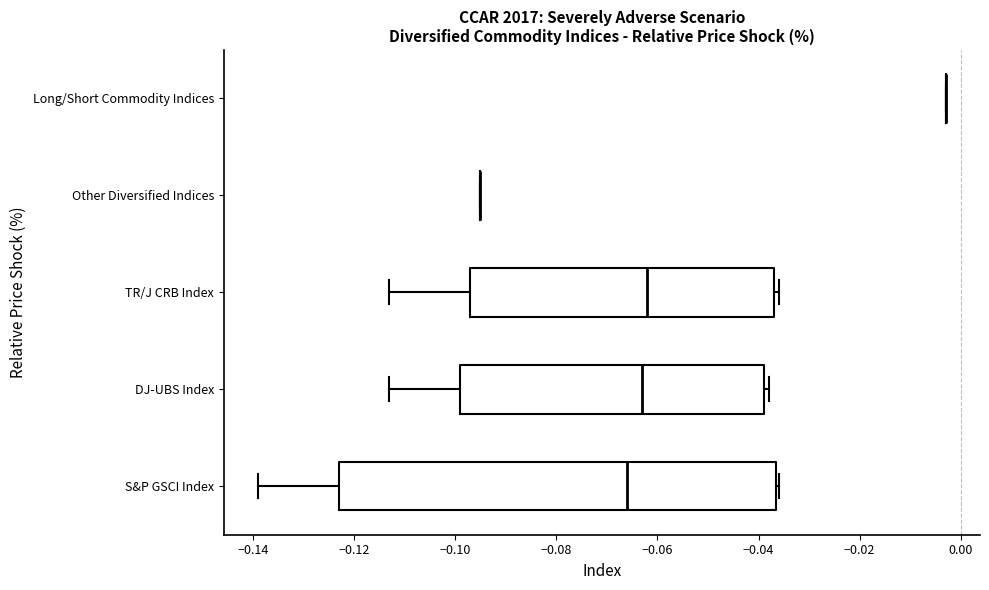

Comparing the boxes themselves (not the whiskers), which one is the widest?

S&P GSCI Index